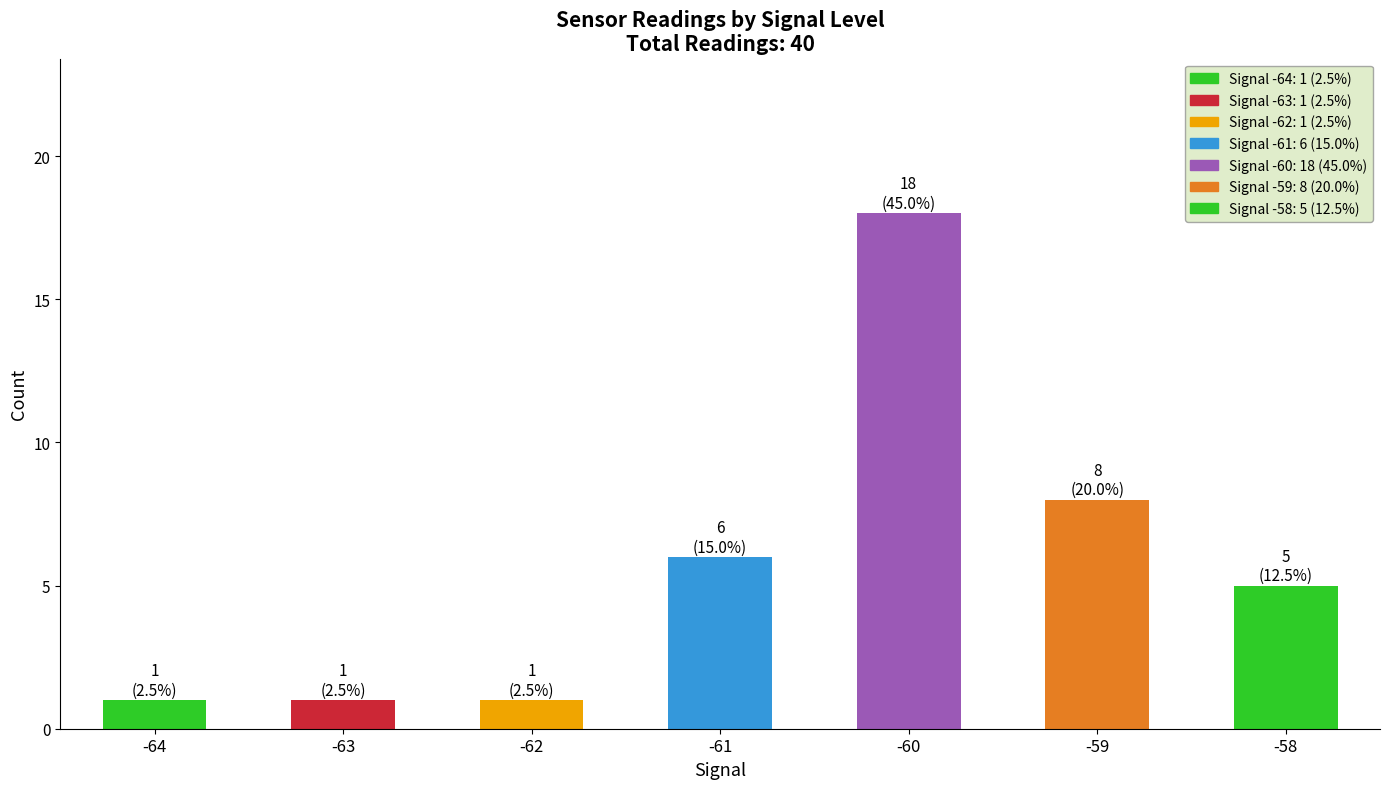

How many data points are less than 5?

3